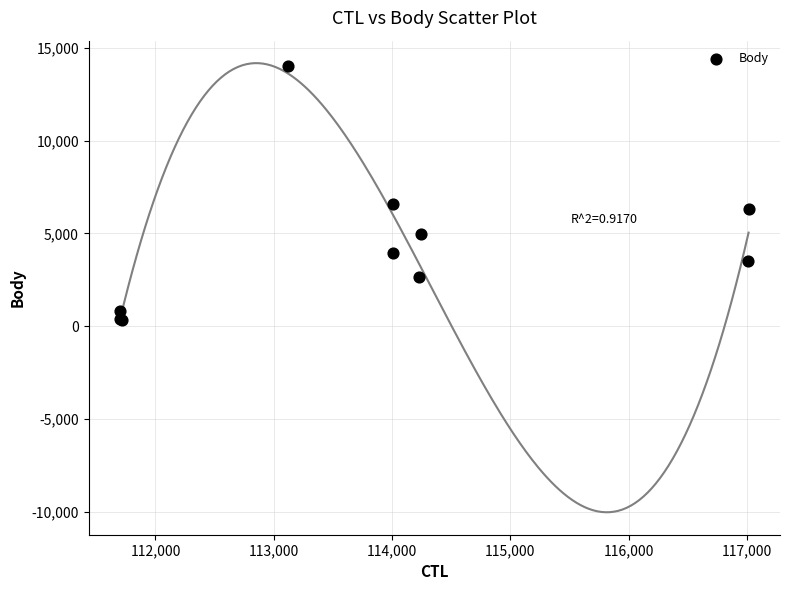

What Y value in the scatter plot is closest to 7173?

6606